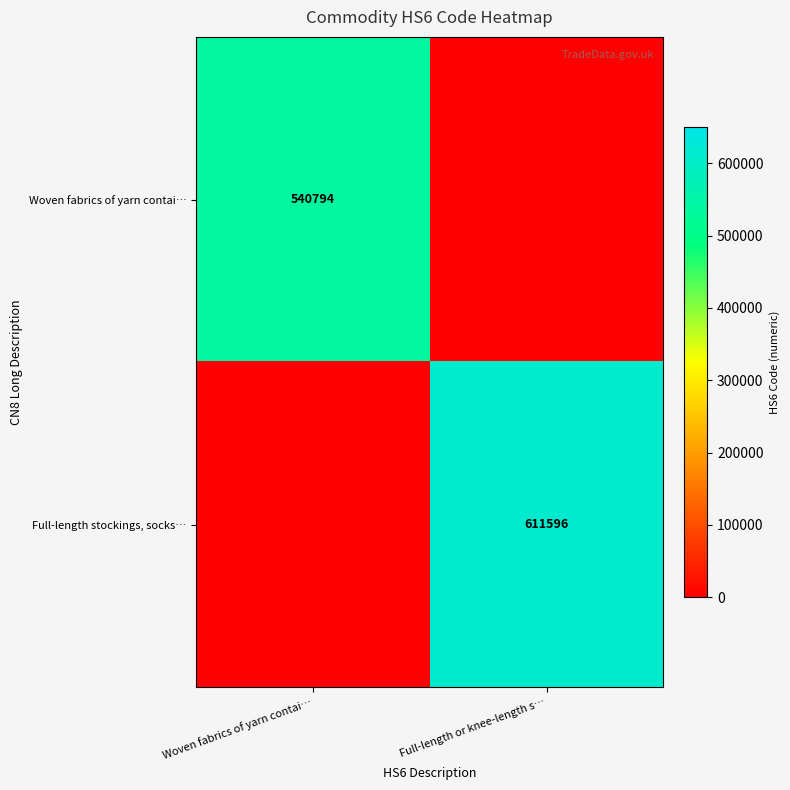

What is the total value across all series at Full-length or knee-length s…?

611596